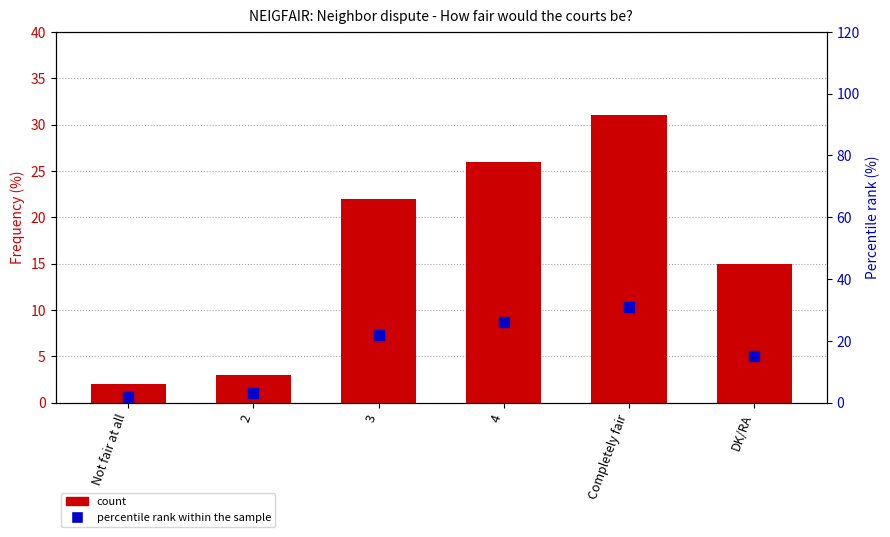

What are all the series names shown in the legend?

count, percentile rank within the sample